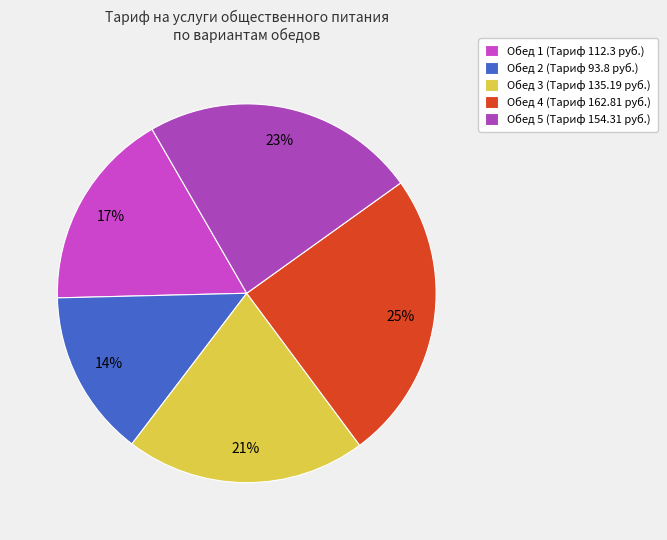

What is the change in value from Обед 2 to Обед 4?

+69.0